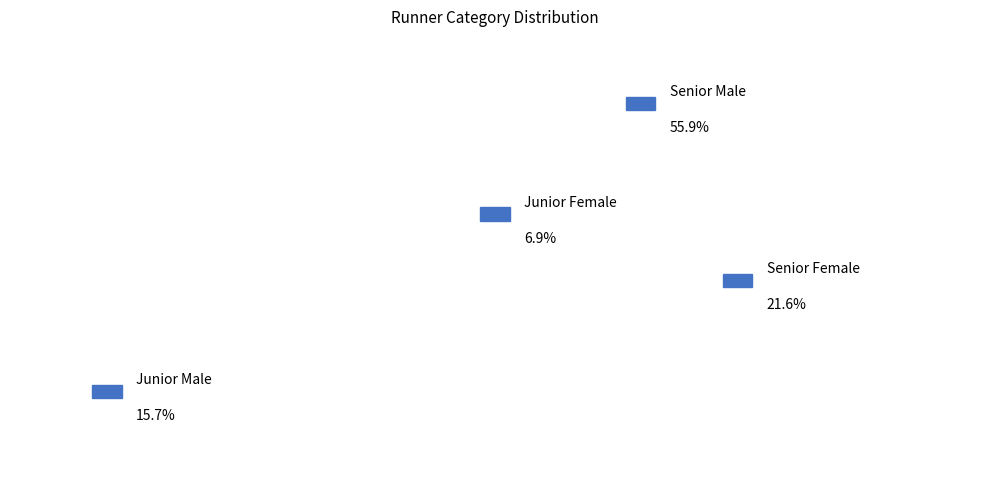

What percentage is NOT represented by Senior Male?

44.1%